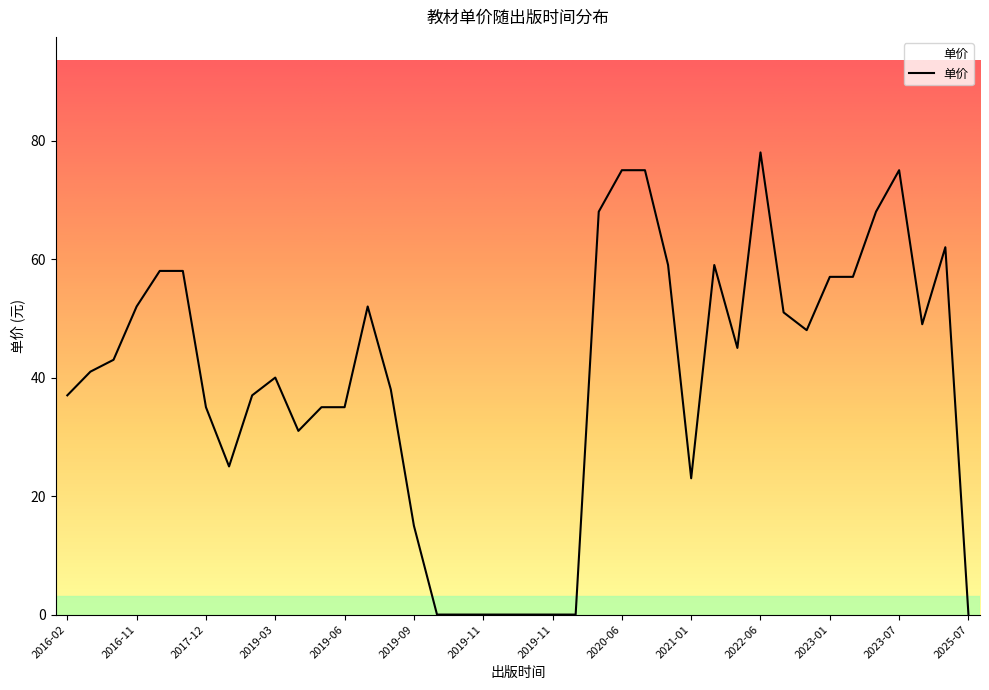

What is the difference between the maximum and minimum values?

78